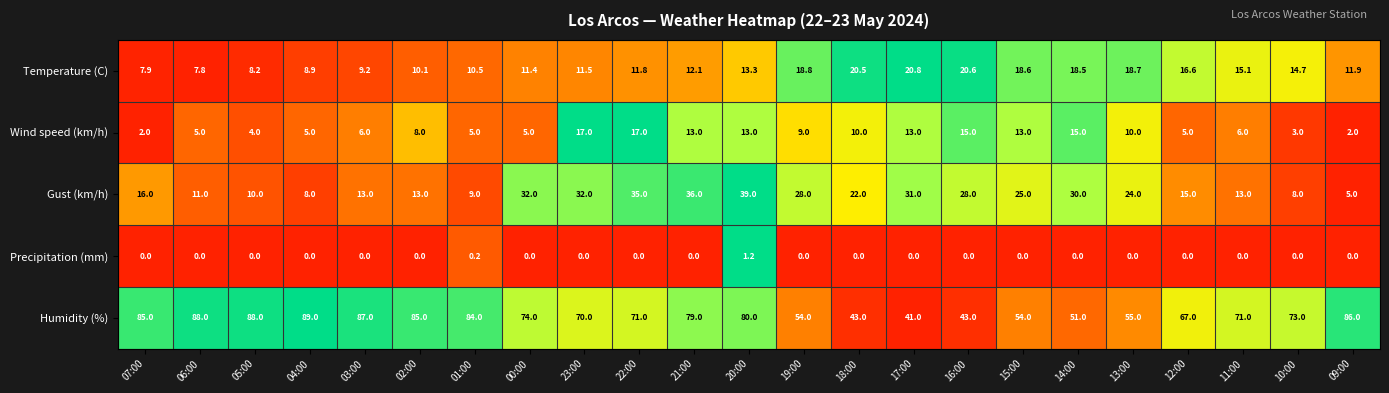

Rank the series at 22:00 from highest to lowest value.

Humidity (%), Gust (km/h), Wind speed (km/h), Temperature (C), Precipitation (mm)